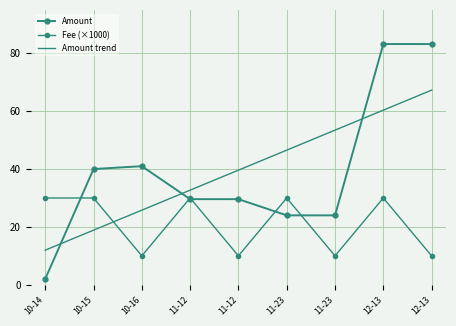

Is the value of Amount trend at 12-13 greater than the value of Amount at 11-23?

Yes